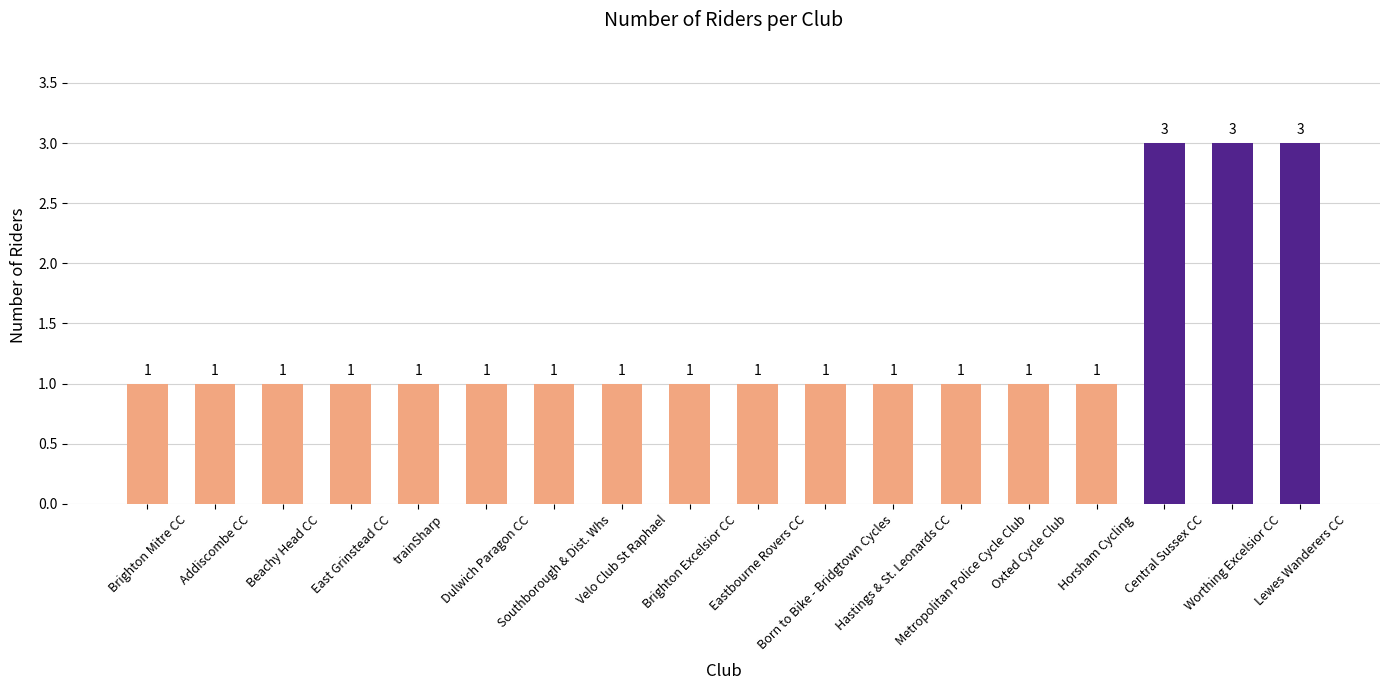

What is the label of the 7th bar from the right?

Hastings & St. Leonards CC